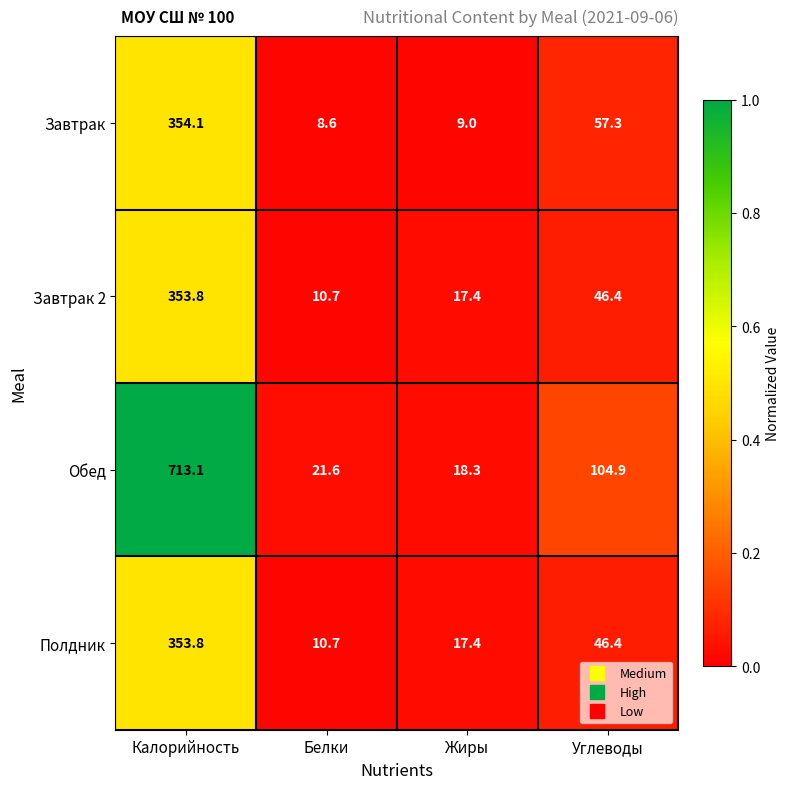

Which series changed the most between Белки and Углеводы?

Обед